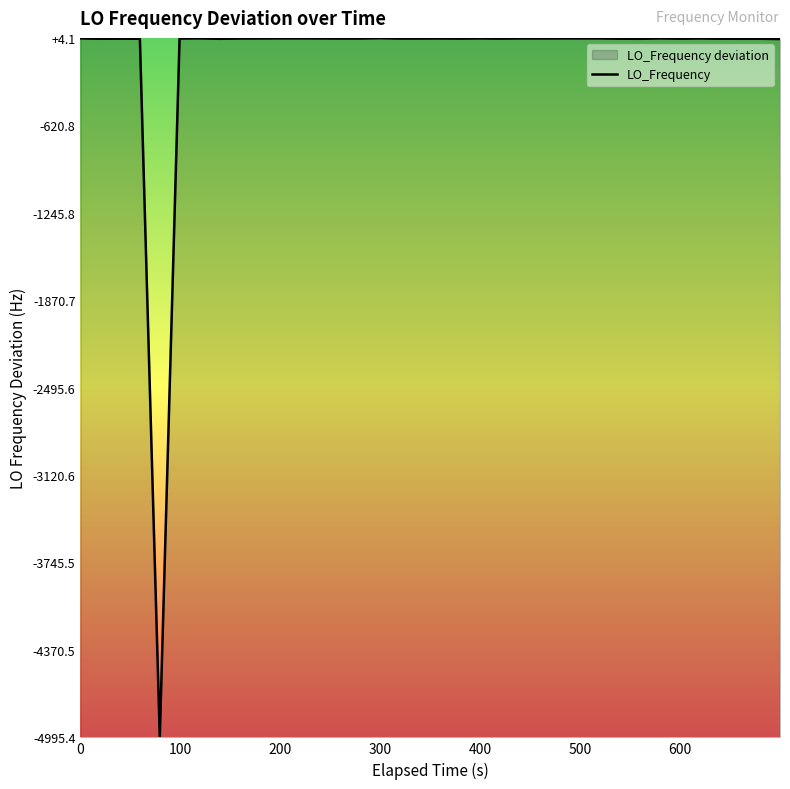

What is the value of the 19th point from the left?

-0.6